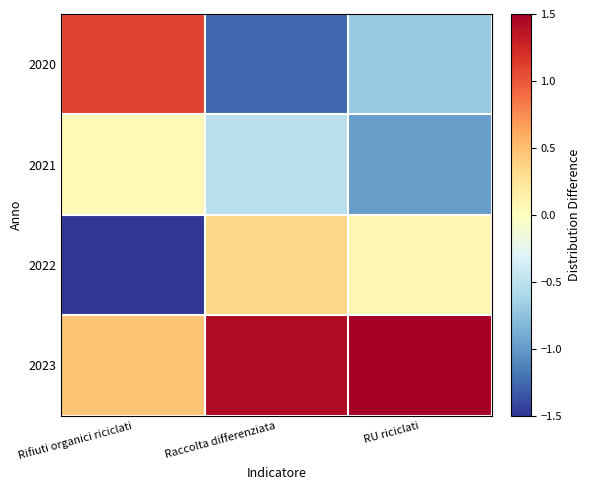

At which category is the sum across all series the highest?

RU riciclati